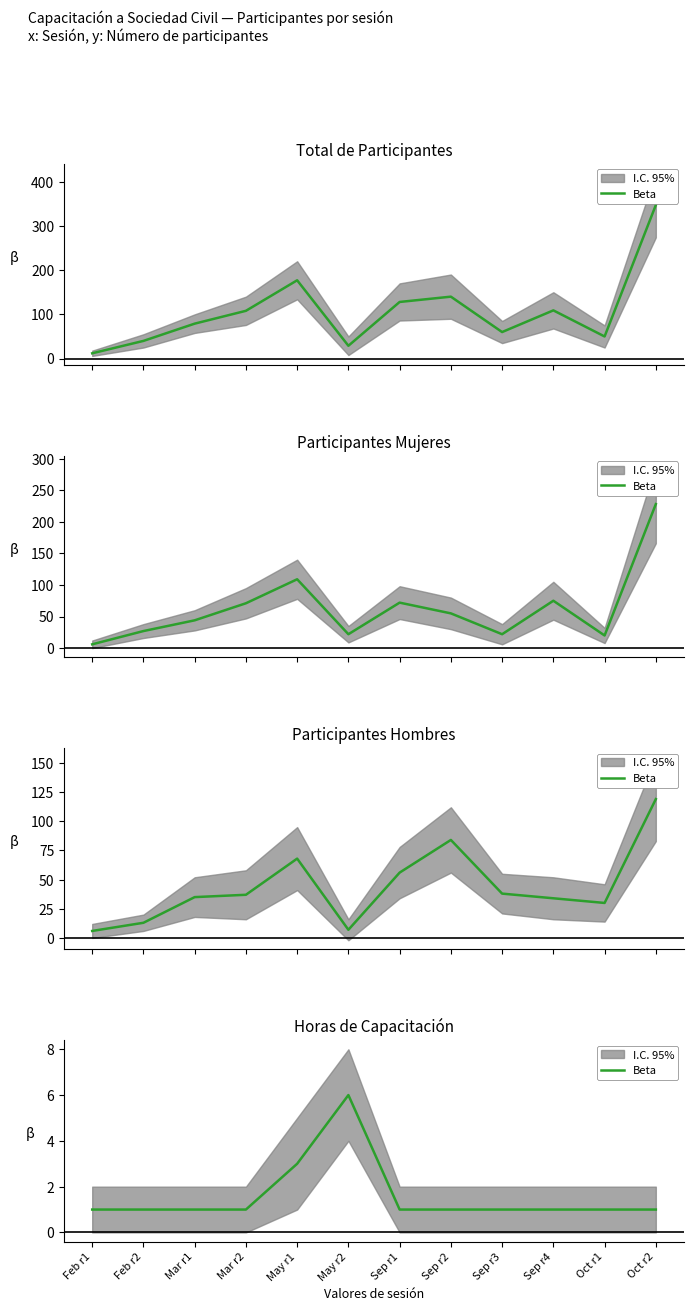

Is it true that the value at Sep r1 is 0?

False